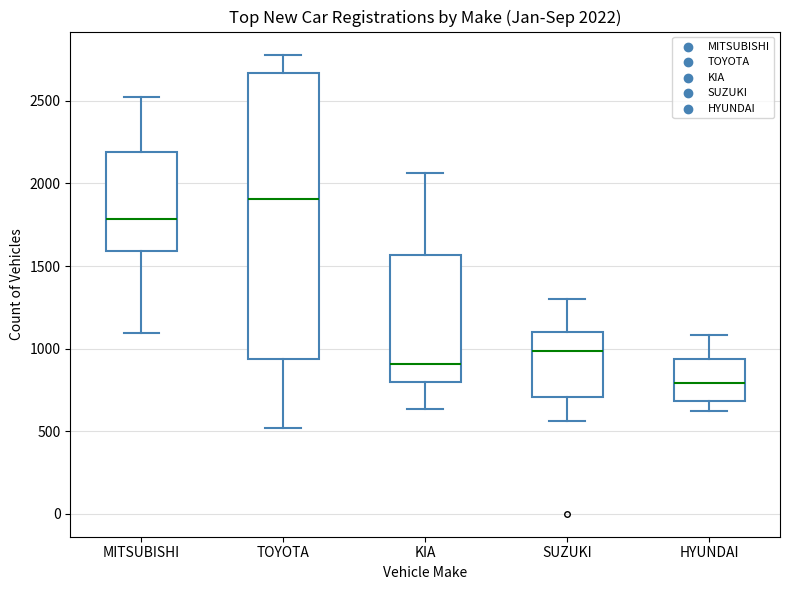

Which box's median line is the highest?

TOYOTA